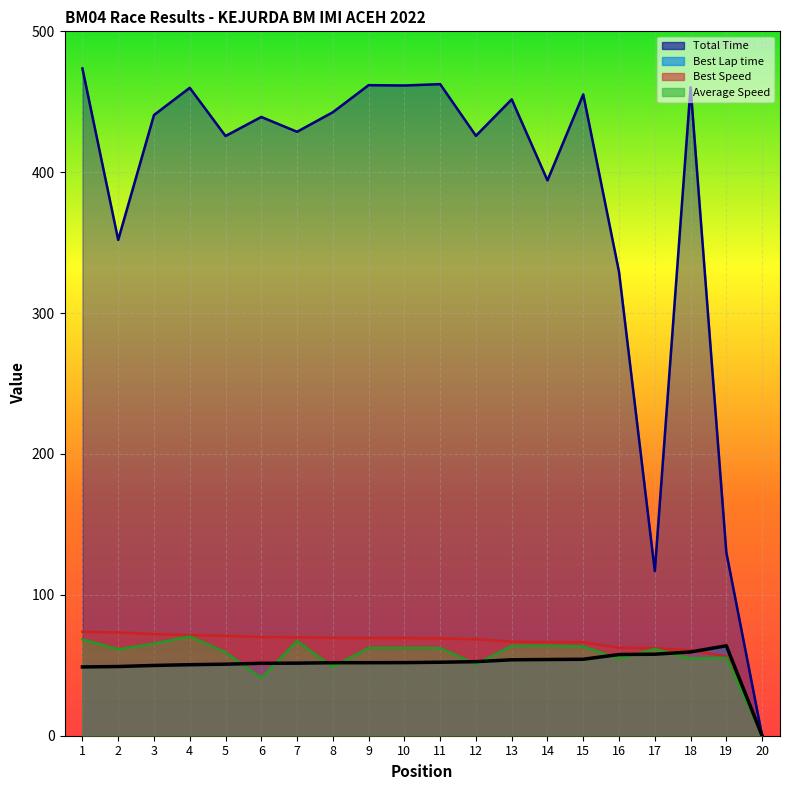

Reading left to right, list all the values displayed in this chart.

Total Time: 473.6	352.0	440.6	459.9	425.7	439.2	428.7	442.6	461.8	461.6	462.5	425.8	451.7	394.2	455.2	329.2	116.9	460.4	130.1	0.0
Best Lap time: 48.8	49.1	49.9	50.4	50.8	51.4	51.5	51.8	51.8	51.9	52.2	52.6	53.9	54.1	54.3	57.7	57.9	59.5	63.8	0.0
Best Speed: 73.7	73.3	72.2	71.4	70.9	70.0	69.9	69.5	69.5	69.4	69.0	68.5	66.8	66.5	66.3	62.4	62.2	60.6	56.4	0.0
Average Speed: 68.4	61.4	65.4	70.4	59.2	41.0	67.2	48.8	62.4	62.4	62.3	50.7	63.8	63.9	63.3	54.7	61.6	54.7	55.4	0.0